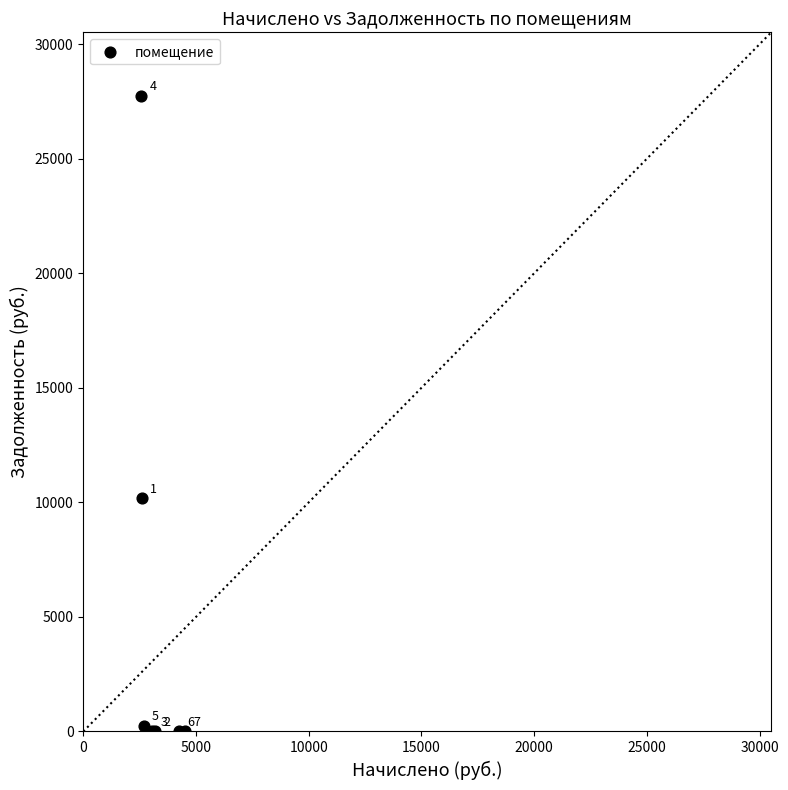

What Y value in the scatter plot is closest to 13872?

10177.0